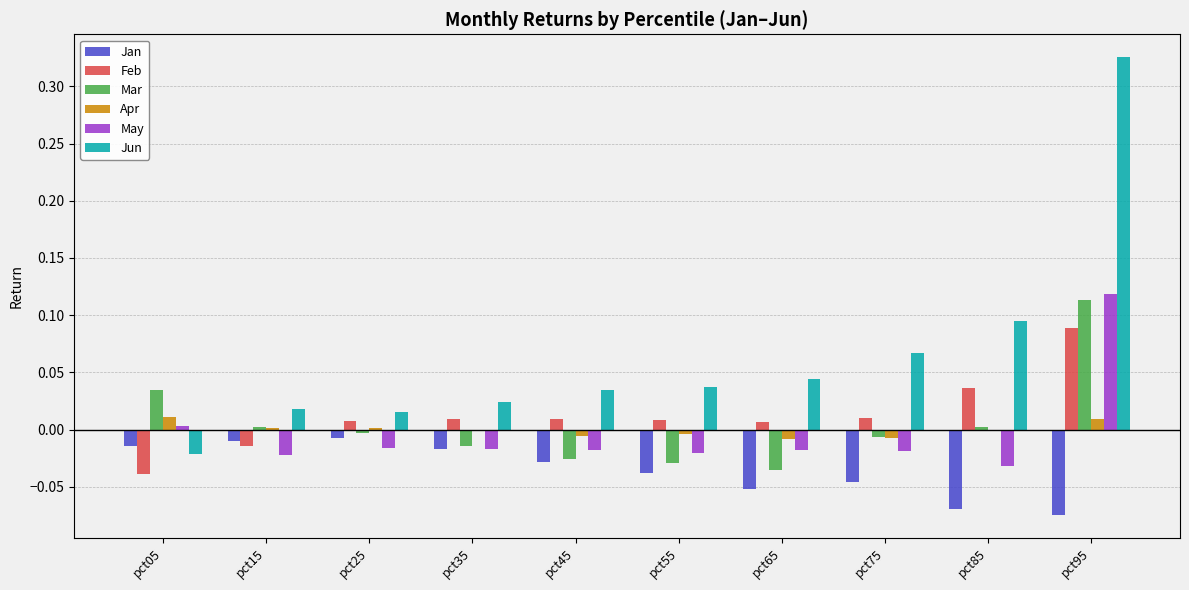

What are all the series names shown in the legend?

Jan, Feb, Mar, Apr, May, Jun